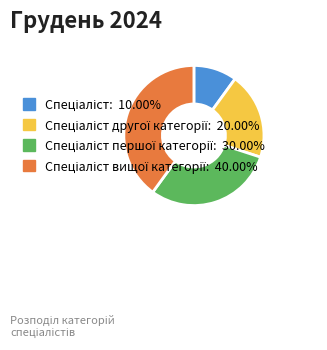

Is there any slice that represents more than half of the pie?

No